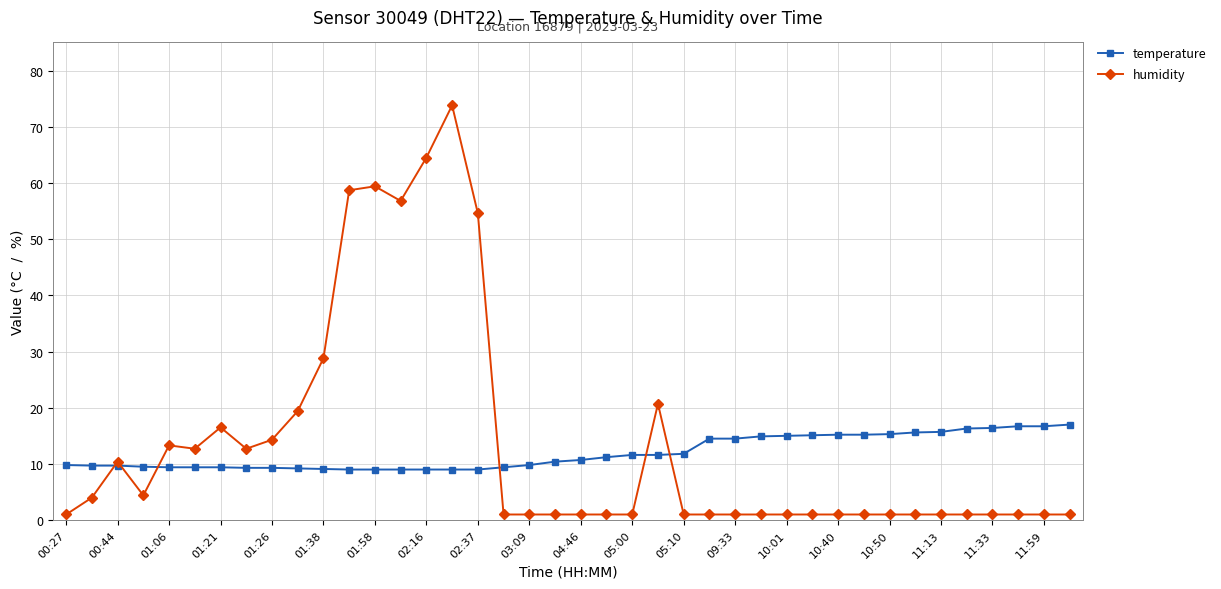

At how many categories does at least one series exceed 40?

6